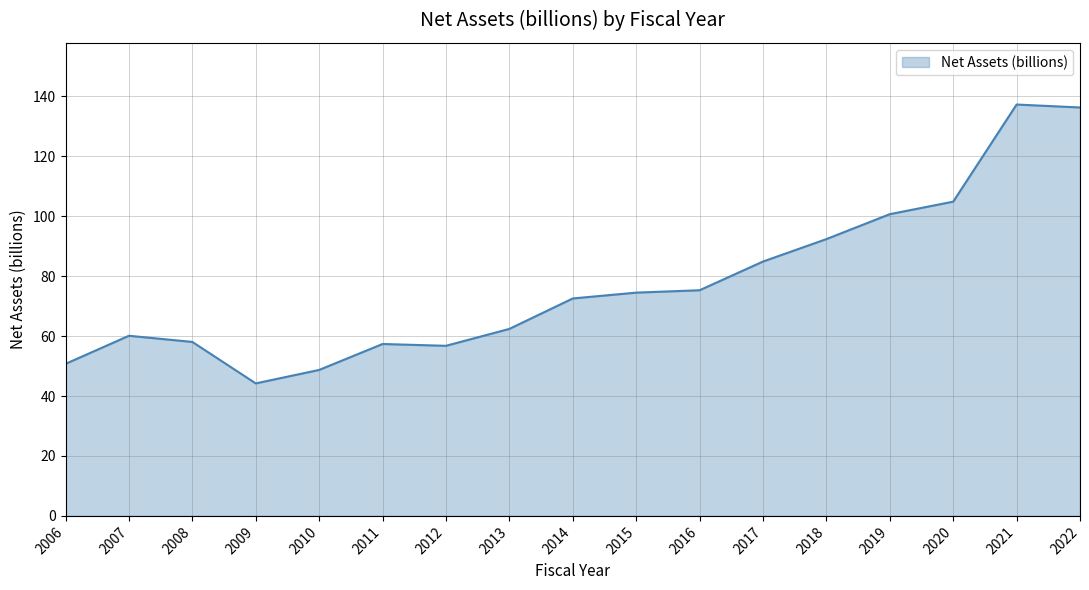

How many series are shown in this chart?

1